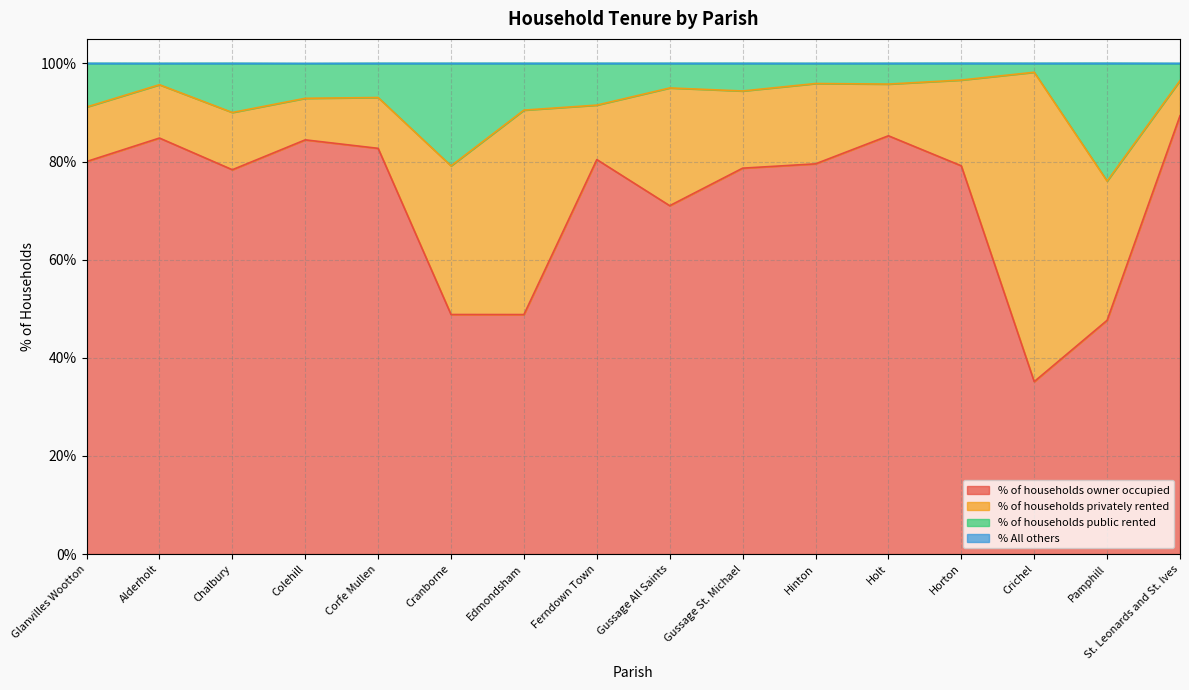

True or false: % of households public rented has more than 1 interior local peaks.

True